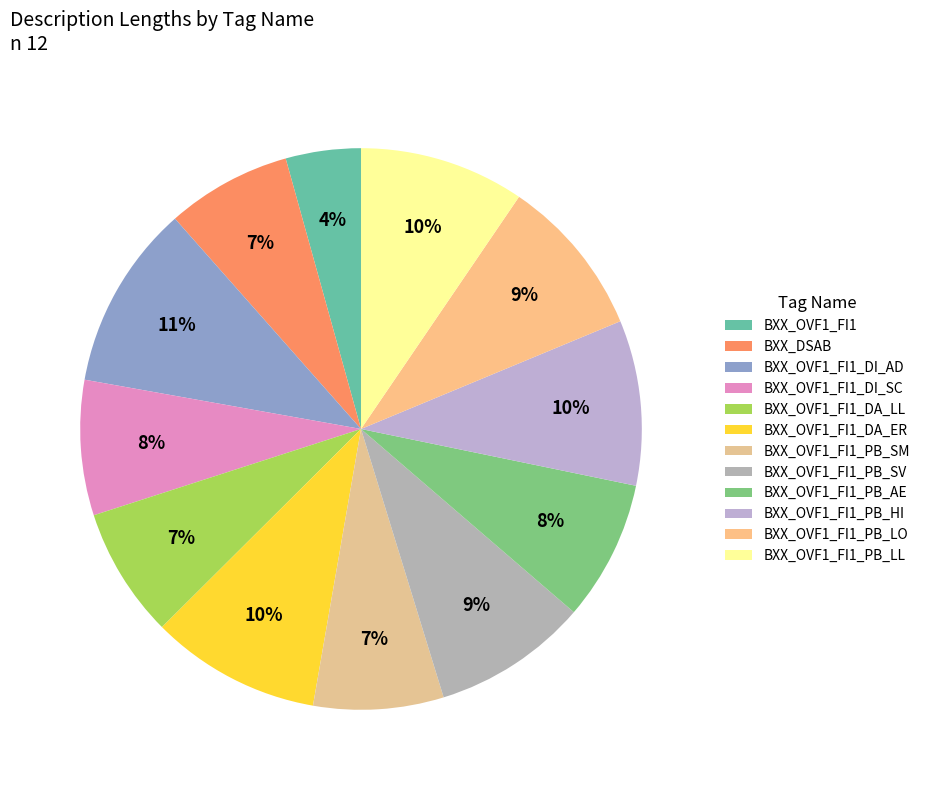

The BXX_OVF1_FI1_PB_LO slice represents 21% of the pie. True or false?

False